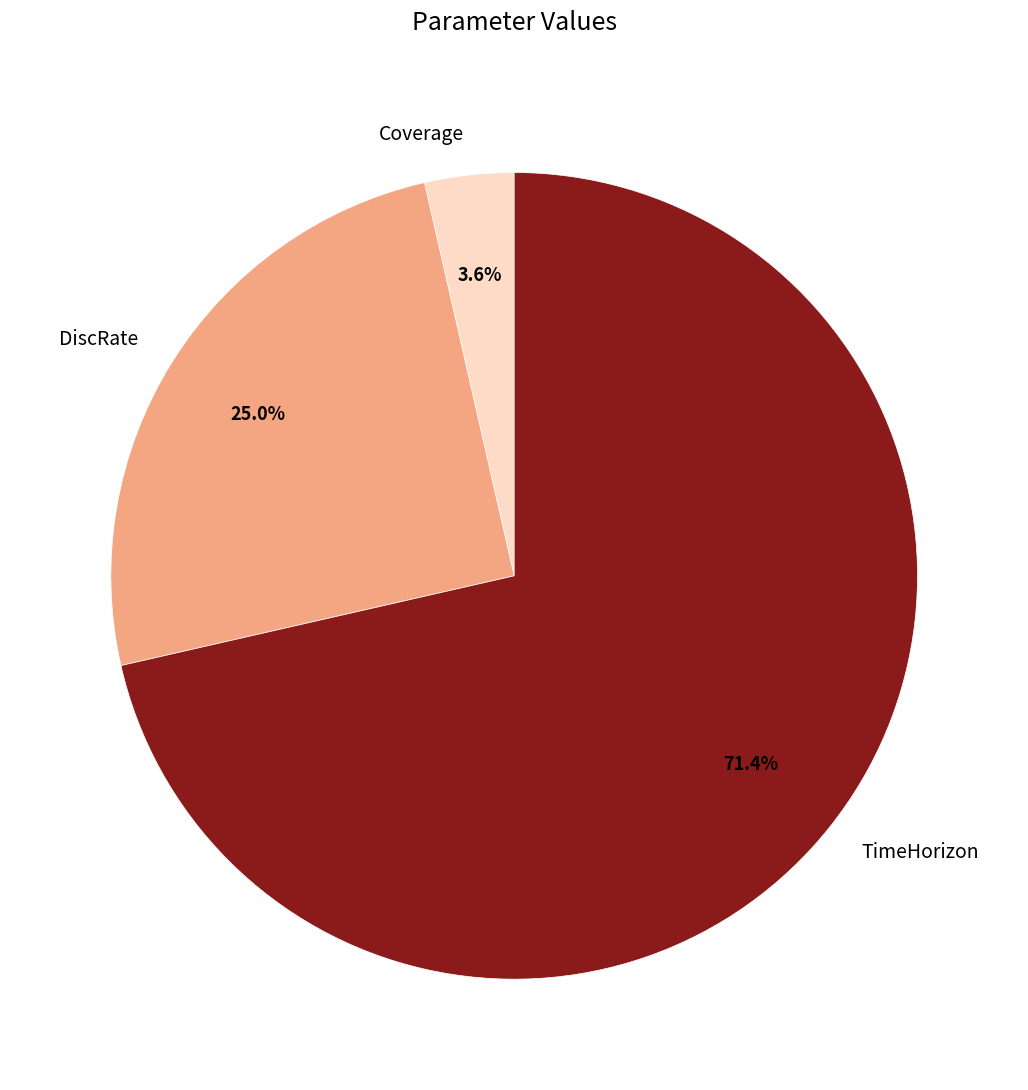

How many segments does this pie chart have?

3